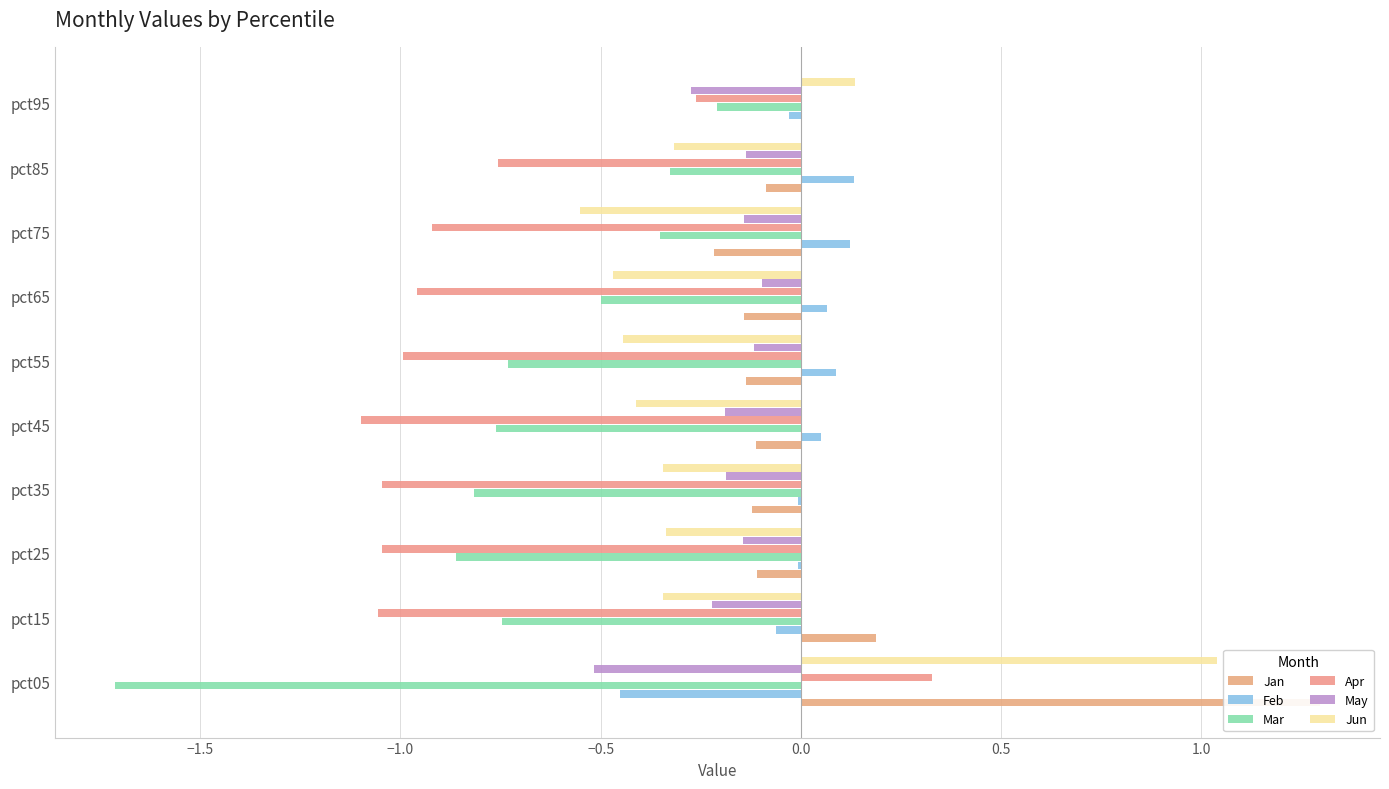

What is the total value across all series at pct65?

-2.1